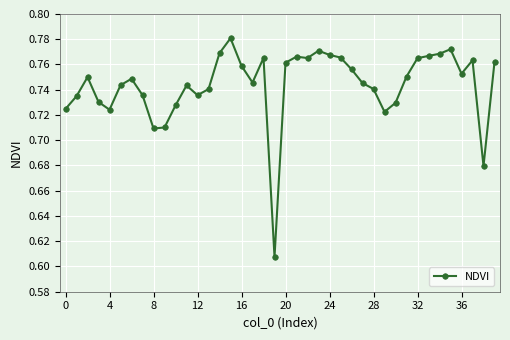

Count the values in the range 0 to 1.

40